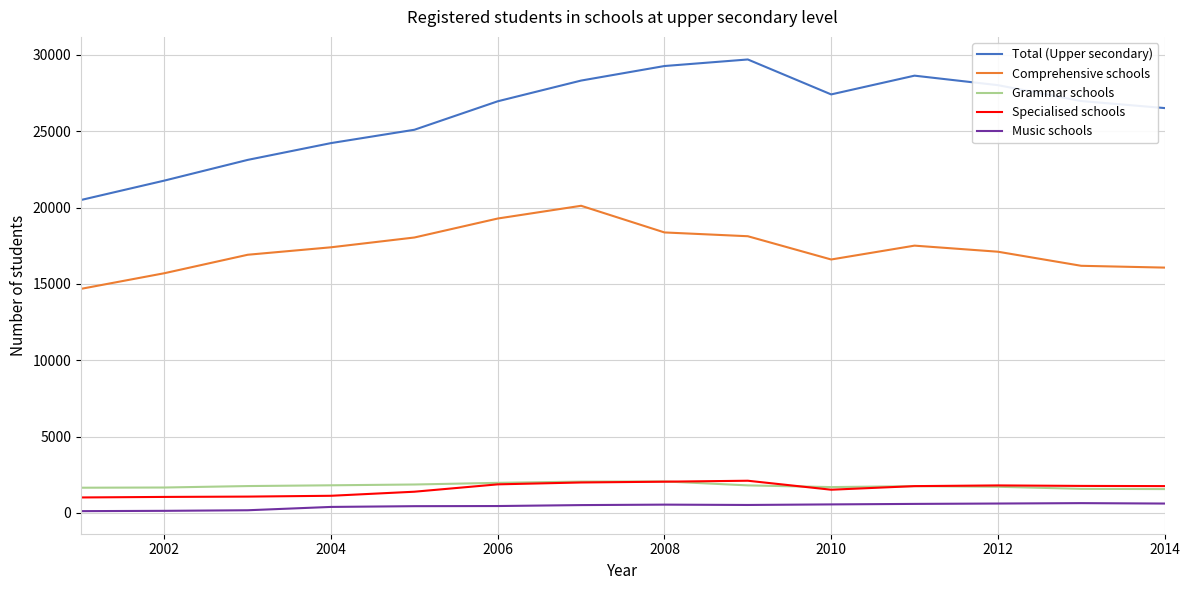

Which series has the largest total across all categories?

Total (Upper secondary)